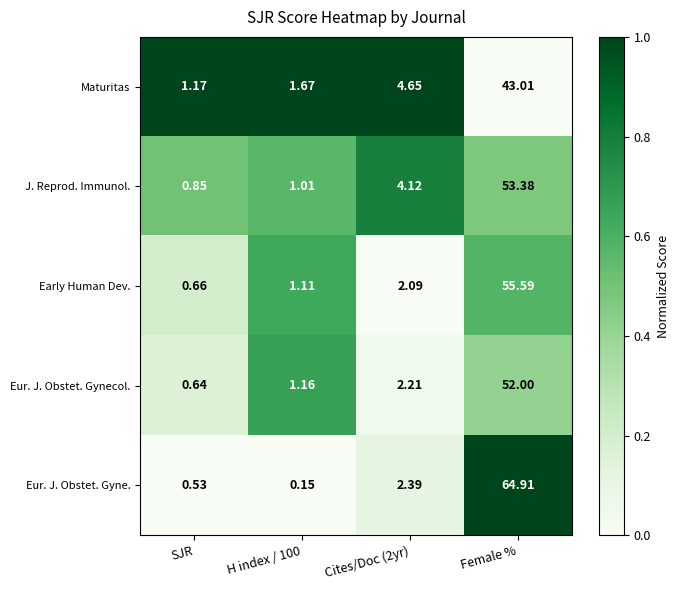

Which series has the largest range (max minus min)?

Eur. J. Obstet. Gyne.